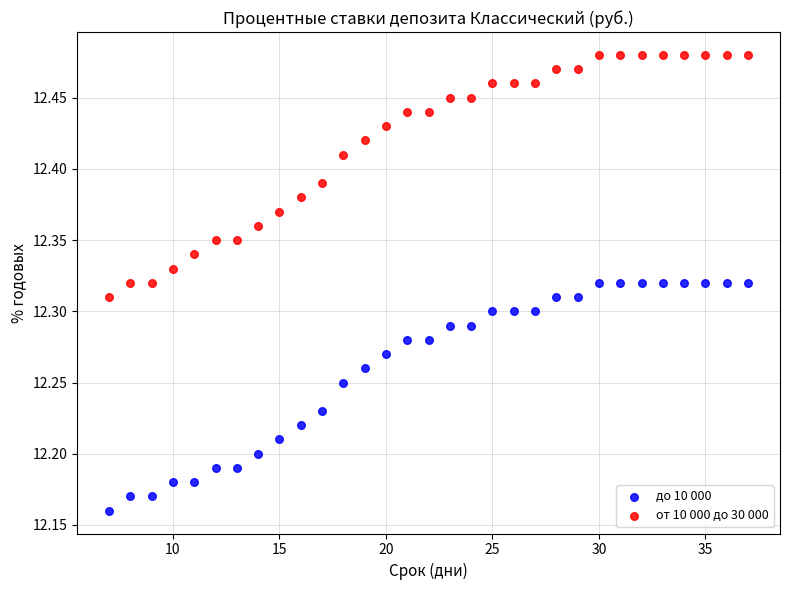

What are all the series names shown in the legend?

до 10 000, от 10 000 до 30 000